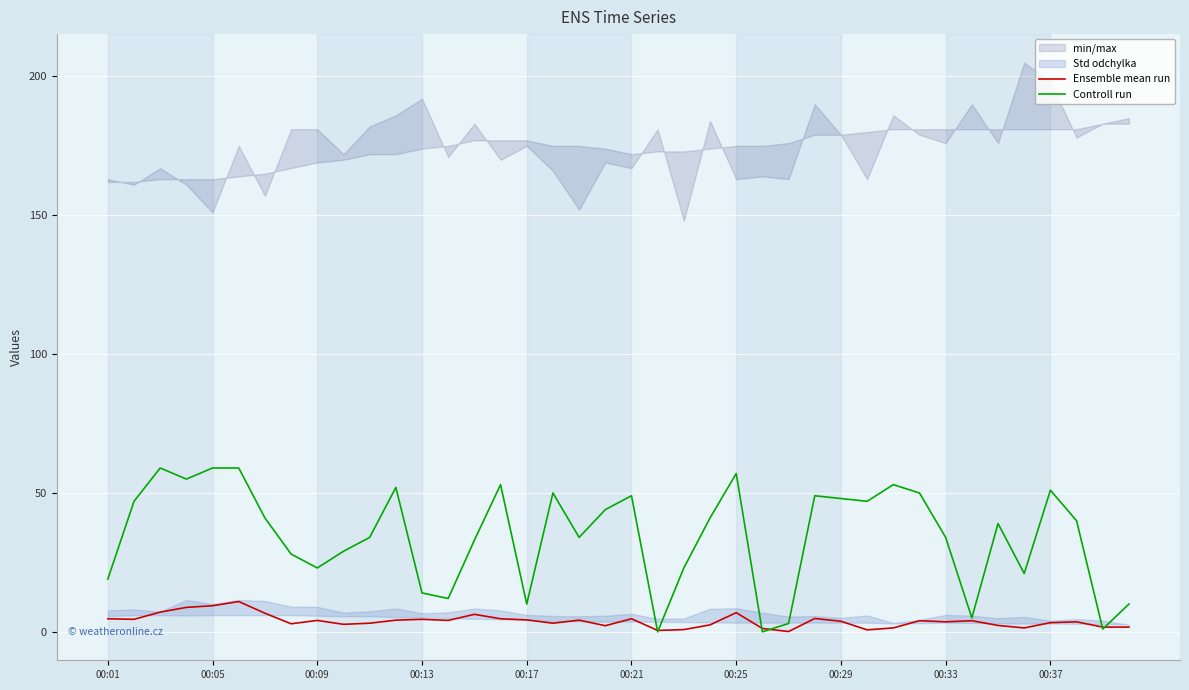

Between which two adjacent categories do Ensemble mean run and Controll run first intersect?

20 and 21